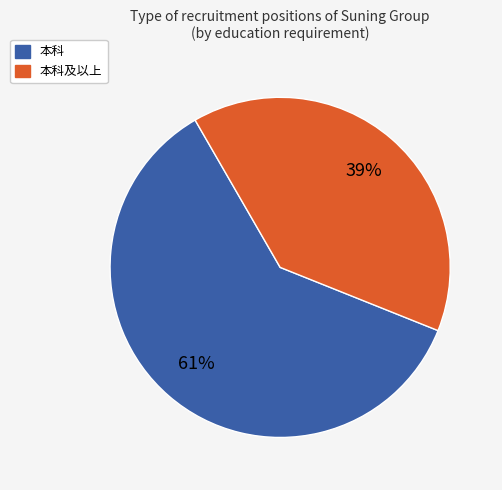

Does any single category account for the majority?

Yes